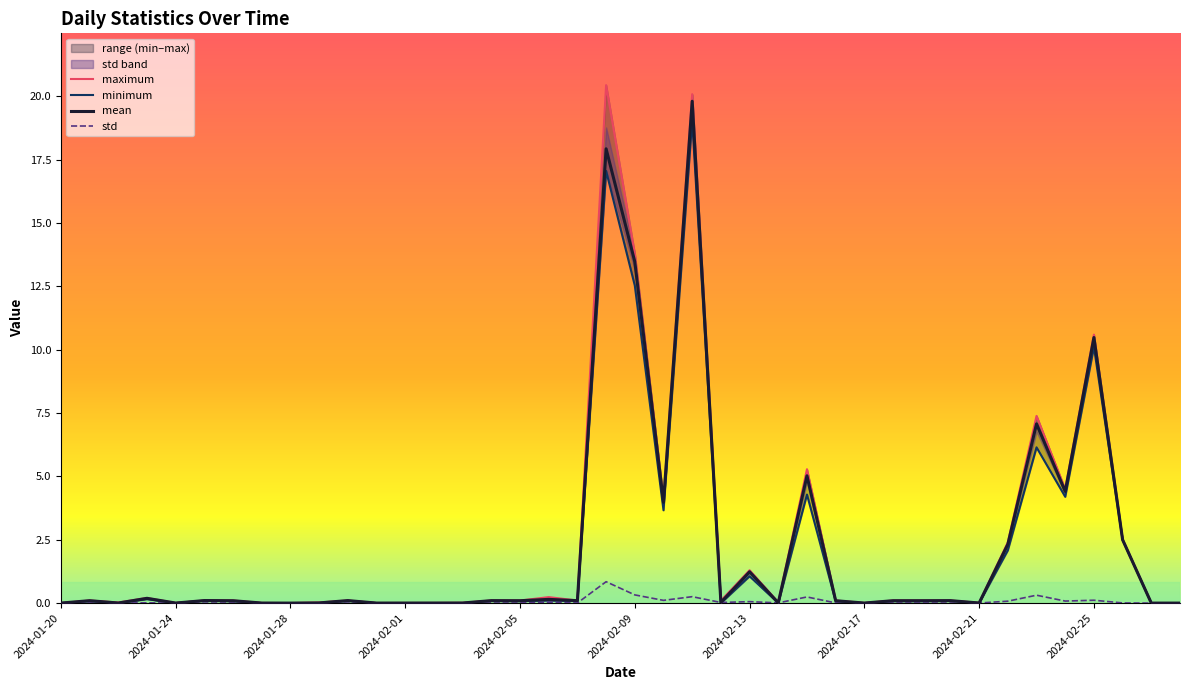

In minimum, how many points are lower than both neighbors (excluding endpoints)?

12